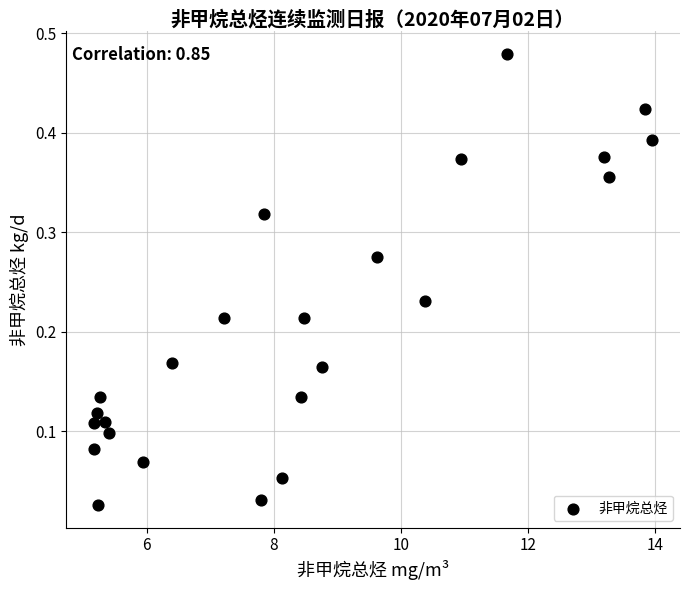

What is the range of X values (max minus min)?

8.8